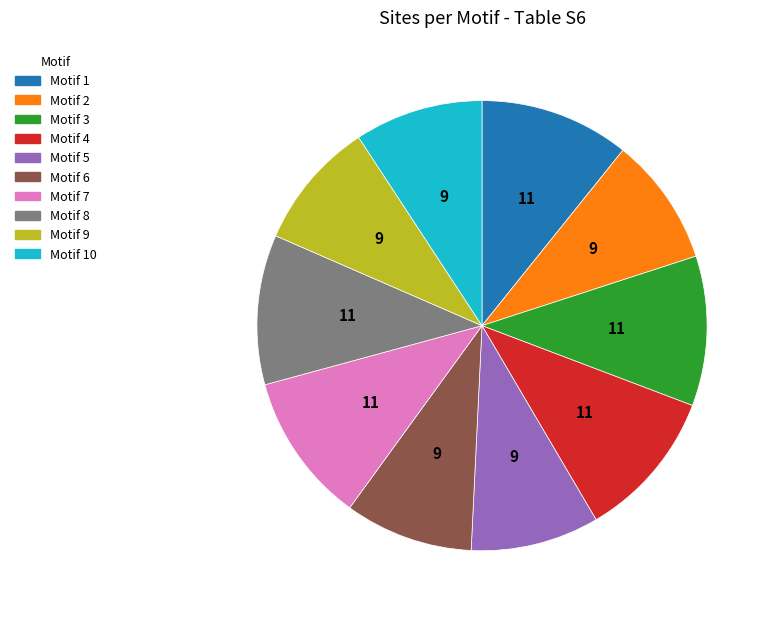

Is there a majority slice in this chart?

No